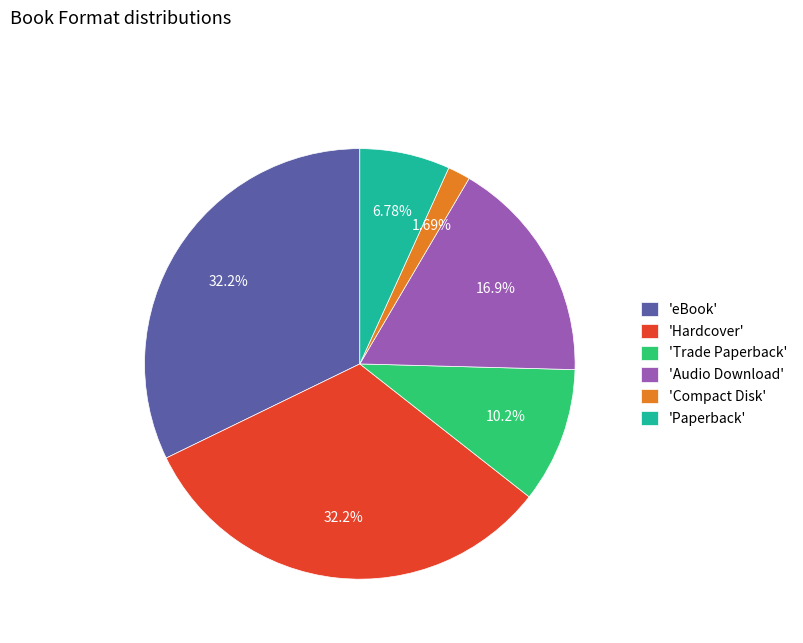

Does any single category account for the majority?

No